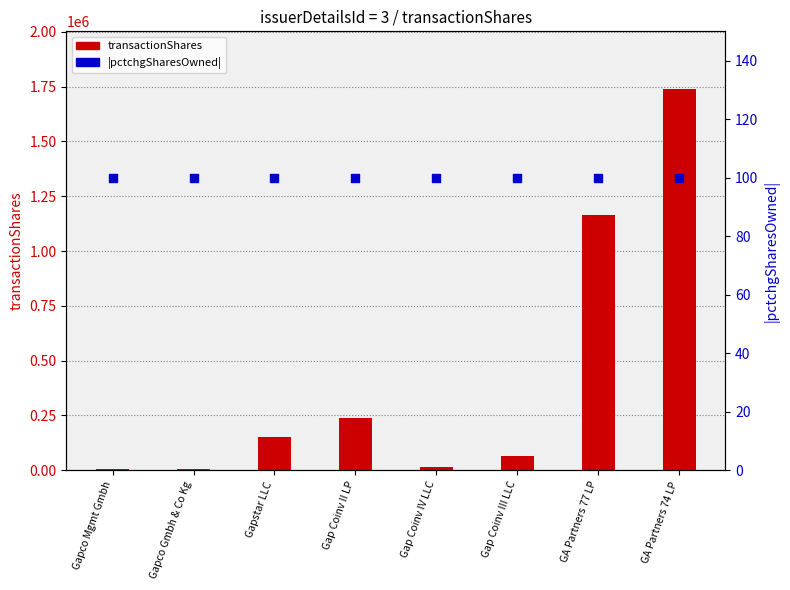

Is the value of pctchgSharesOwned at Gapco Mgmt Gmbh greater than the value of transactionShares at GA Partners 77 LP?

No